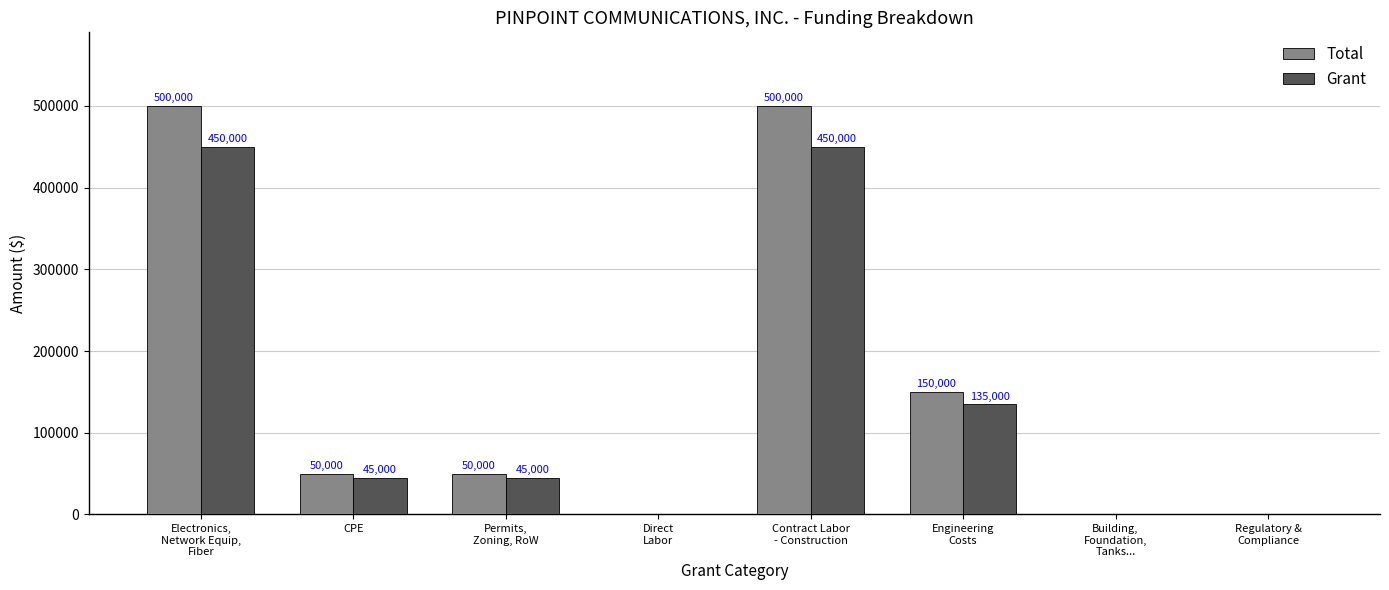

Reading left to right, list all the values displayed in this chart.

Total: 500000	50000	50000	0	500000	150000	0	0
Grant: 450000	45000	45000	0	450000	135000	0	0